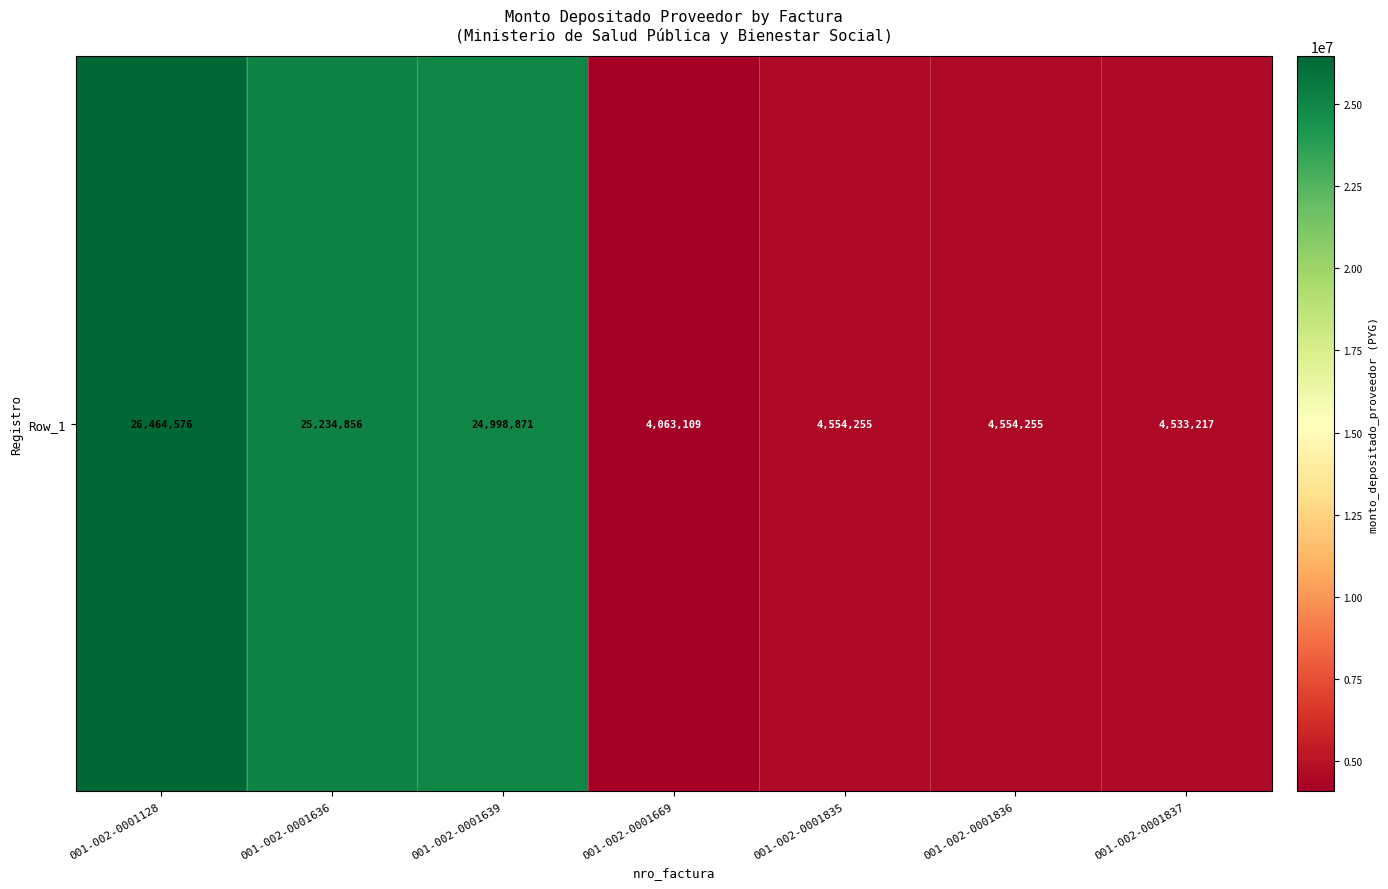

What is the ratio of the value at 001-002-0001669 to the value at 001-002-0001837?

0.9